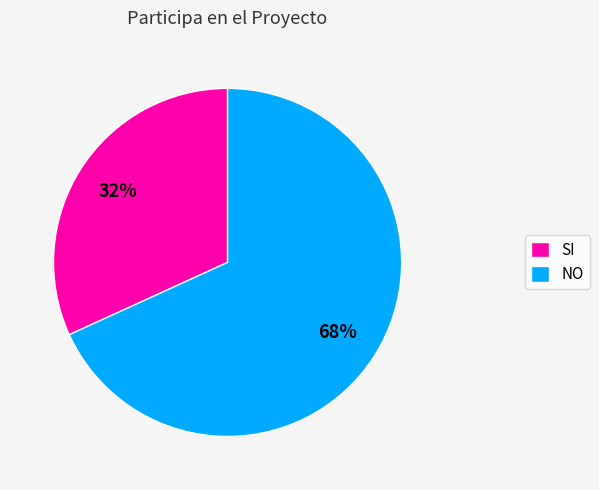

Which has a higher value, NO or SI?

NO